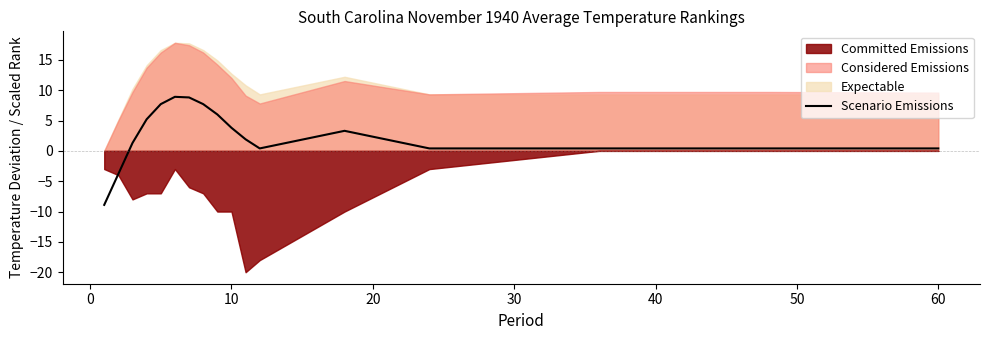

Reading right to left, list all the values displayed in this chart.

0.4	0.4	0.4	0.4	3.3	0.4	1.9	3.8	6.0	7.7	8.8	8.9	7.7	5.2	1.3	-3.8	-8.9